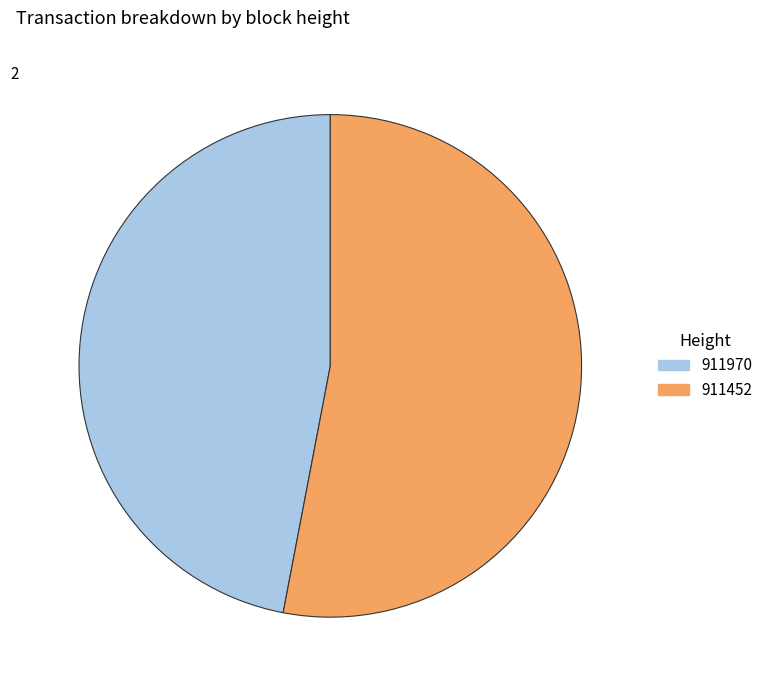

How many slices are in this pie chart?

2